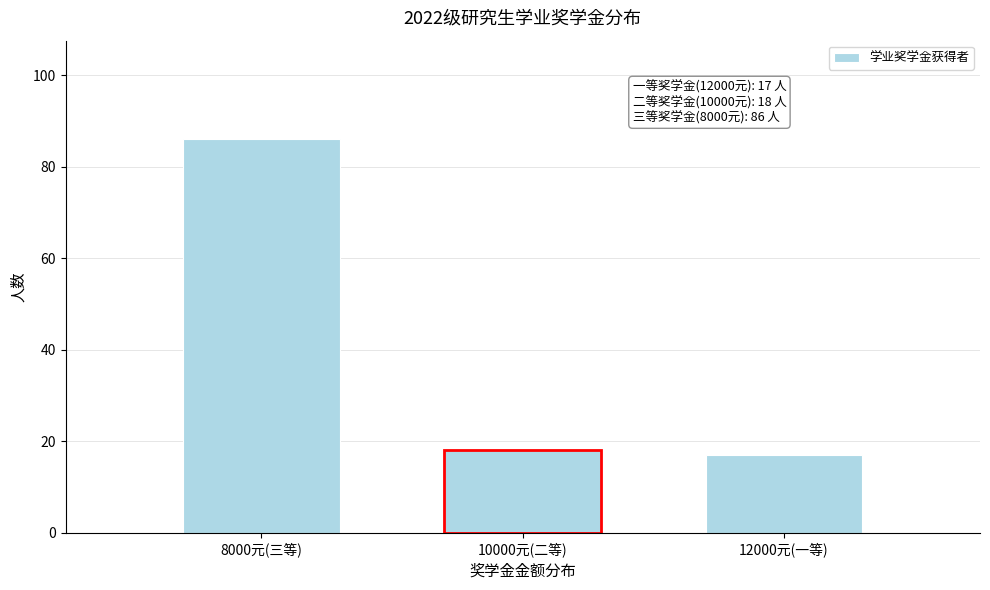

Reading left to right, extract all data points from this chart.

8000元(三等)=86	10000元(二等)=18	12000元(一等)=17